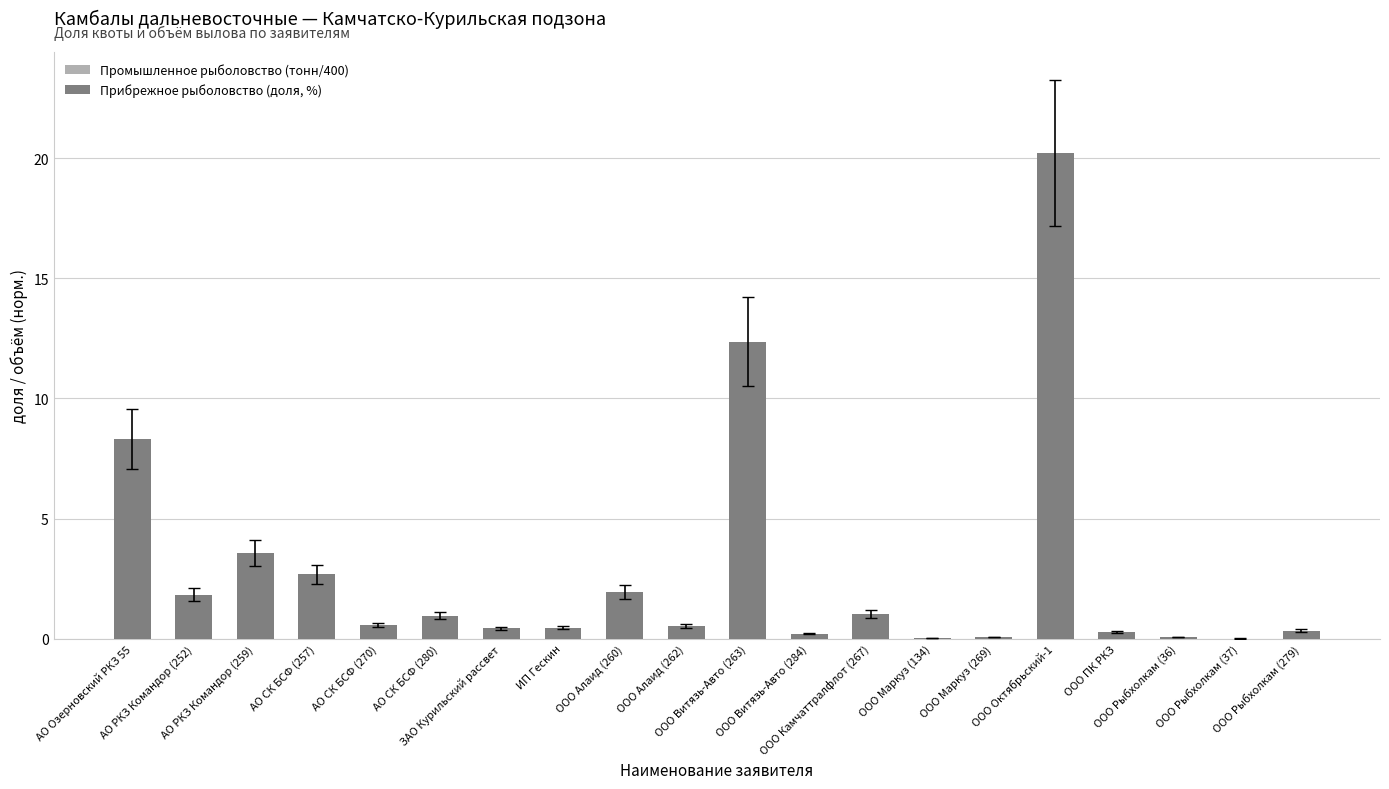

What is the maximum value shown in the chart?

20.2